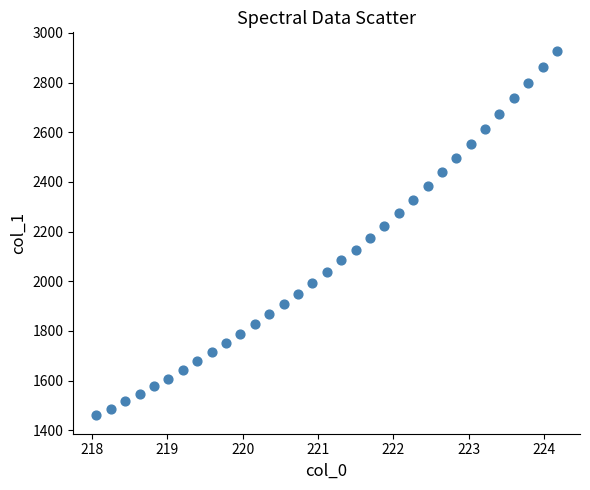

What is the range of Y values (max minus min)?

1469.3